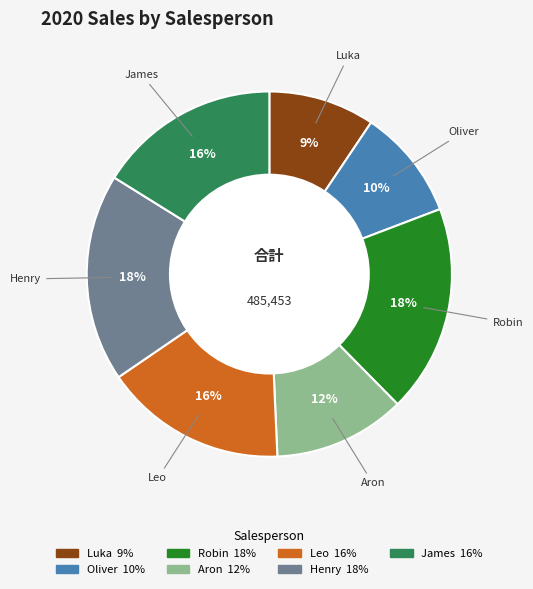

To the nearest percent, what is the combined percentage of Aron and Luka?

21%